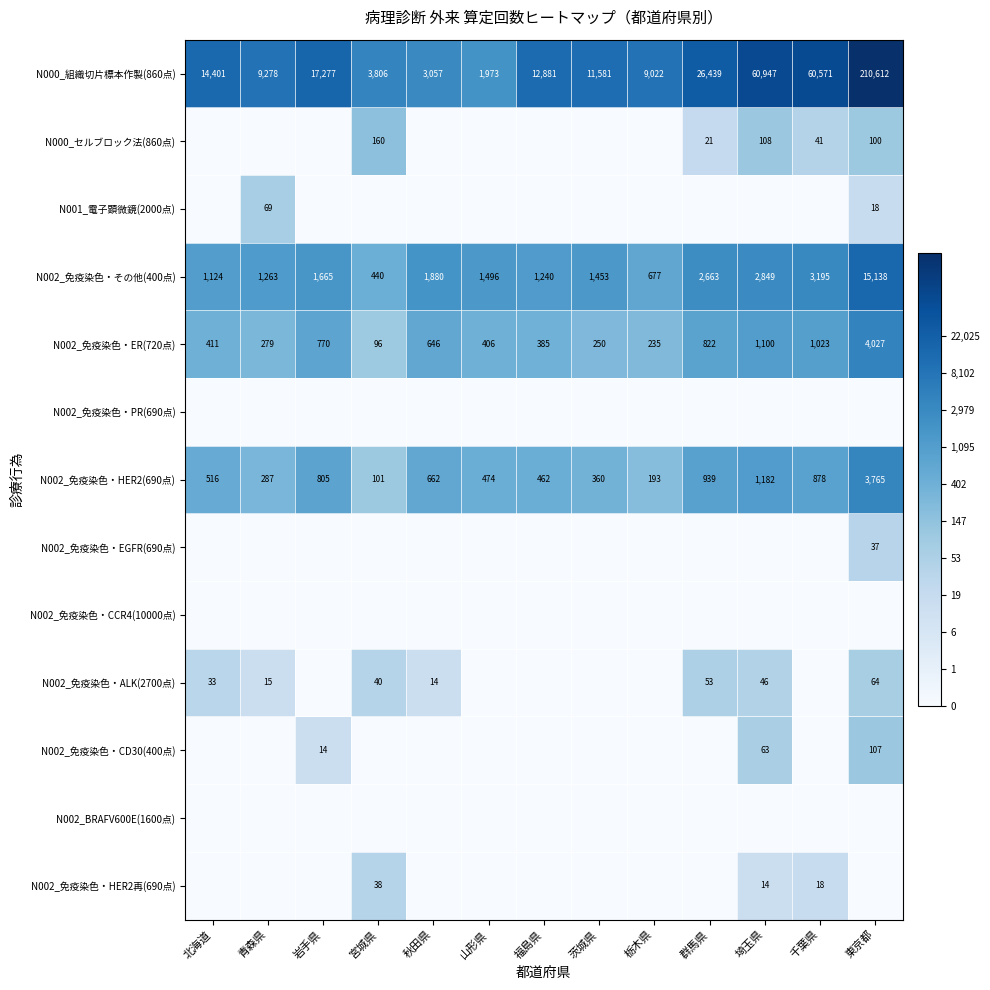

Which category has the highest value in the N002_免疫染色・ER(720点) series?

東京都